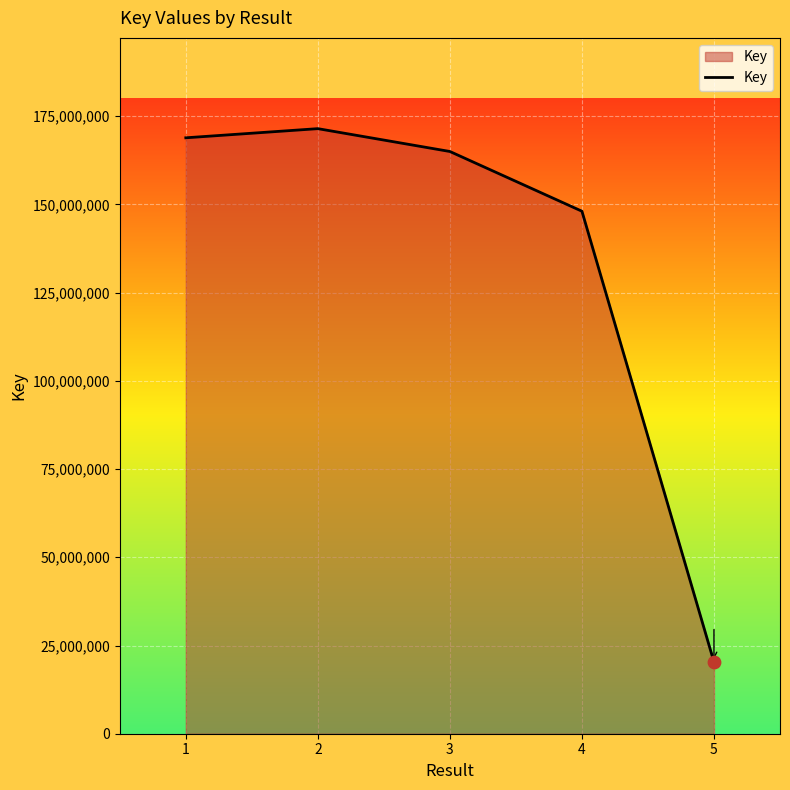

Between 3 and 2, which is larger?

2